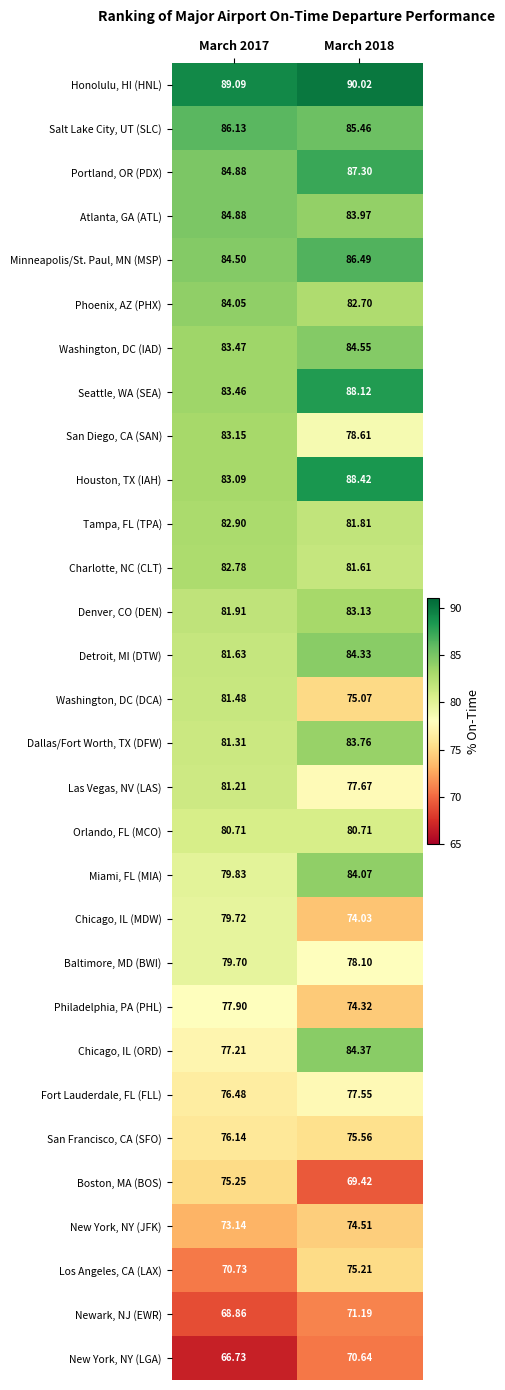

Is the value of San Francisco, CA (SFO) at March 2017 greater than the value of Washington, DC (DCA) at March 2017?

No